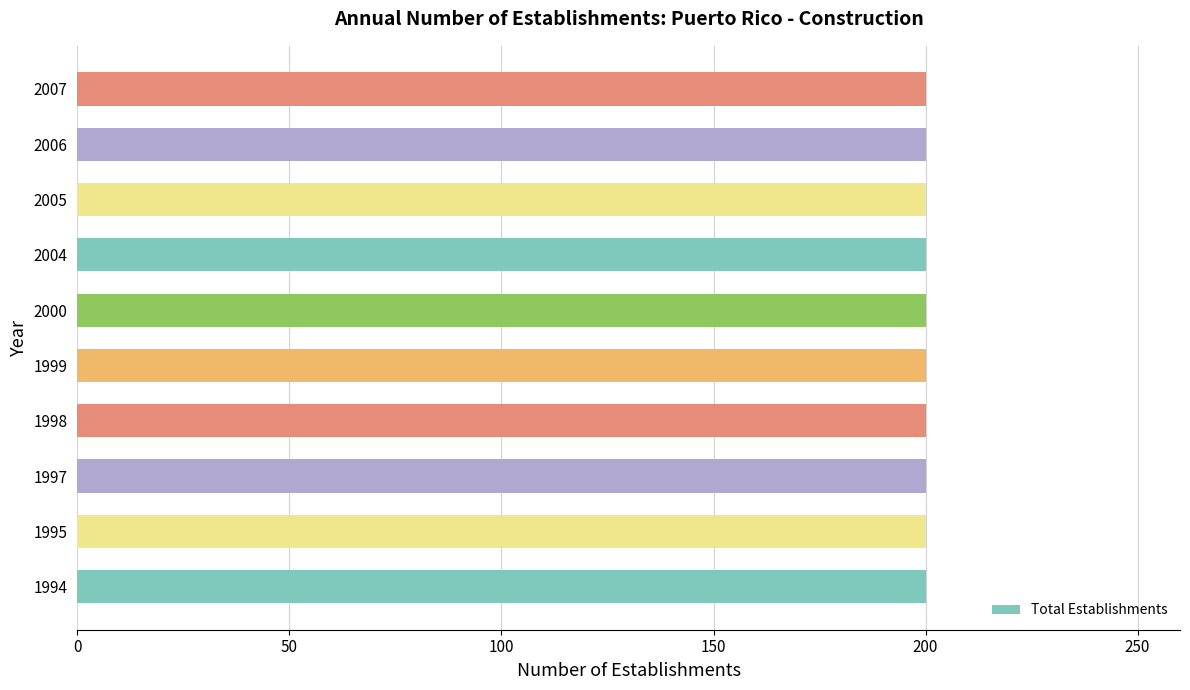

Which series has the largest range (max minus min)?

Total Establishments